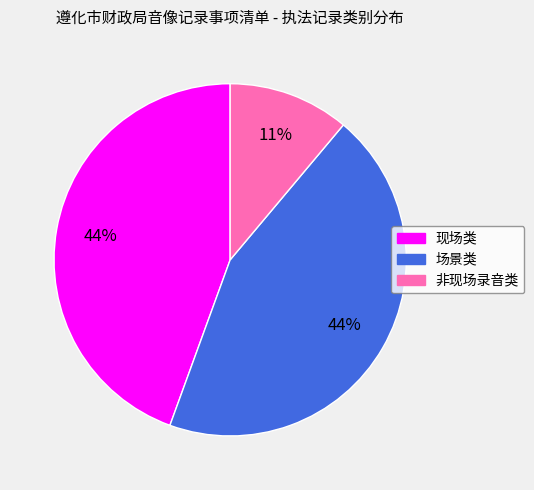

Which category has the smallest portion of the pie?

非现场录音类